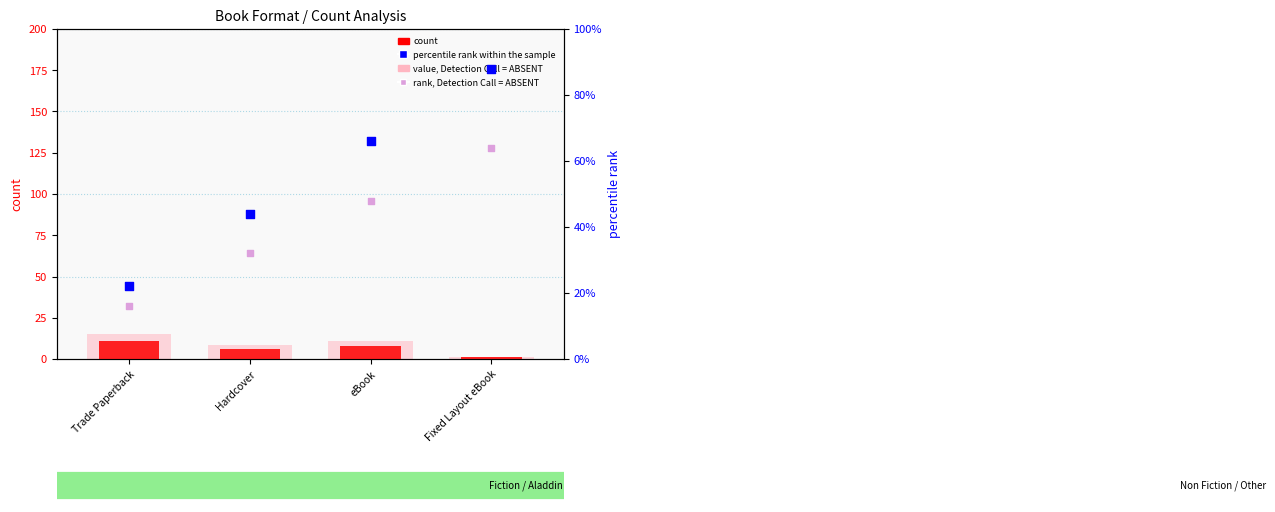

Which series has the widest spread of Y values?

percentile rank within the sample